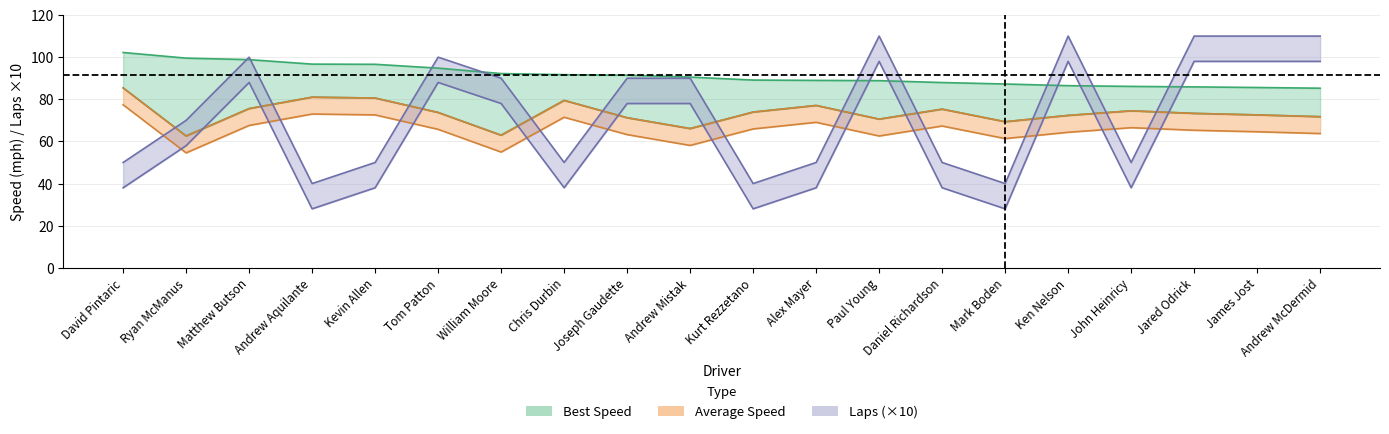

After their last crossing, which series has the higher values: Average Speed or Total Laps?

Total Laps